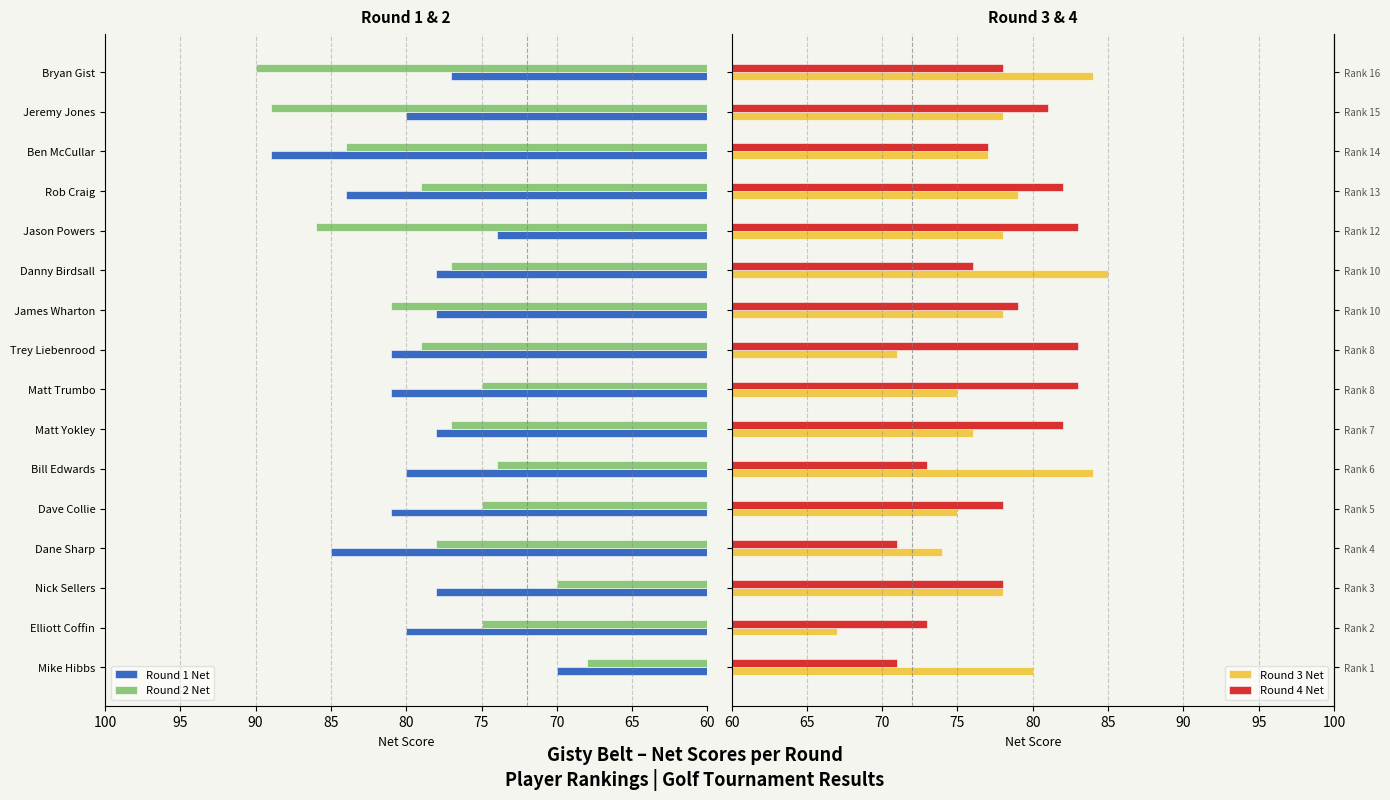

How many bars are there in each group?

4